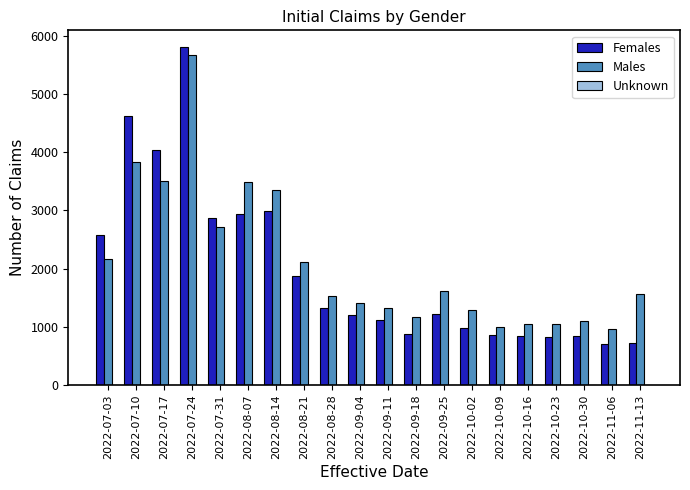

What is the maximum value for Males?

5679